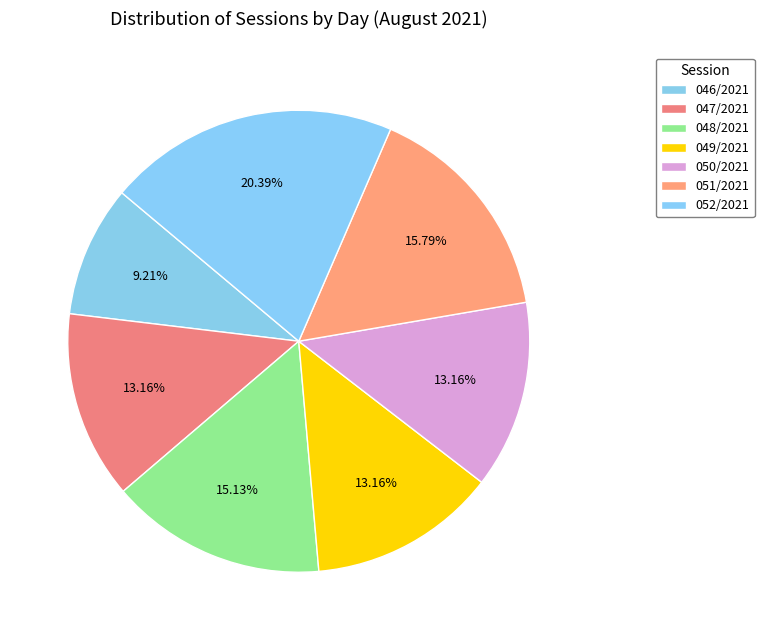

Is the sum of 051/2021 and 047/2021 greater than half?

No